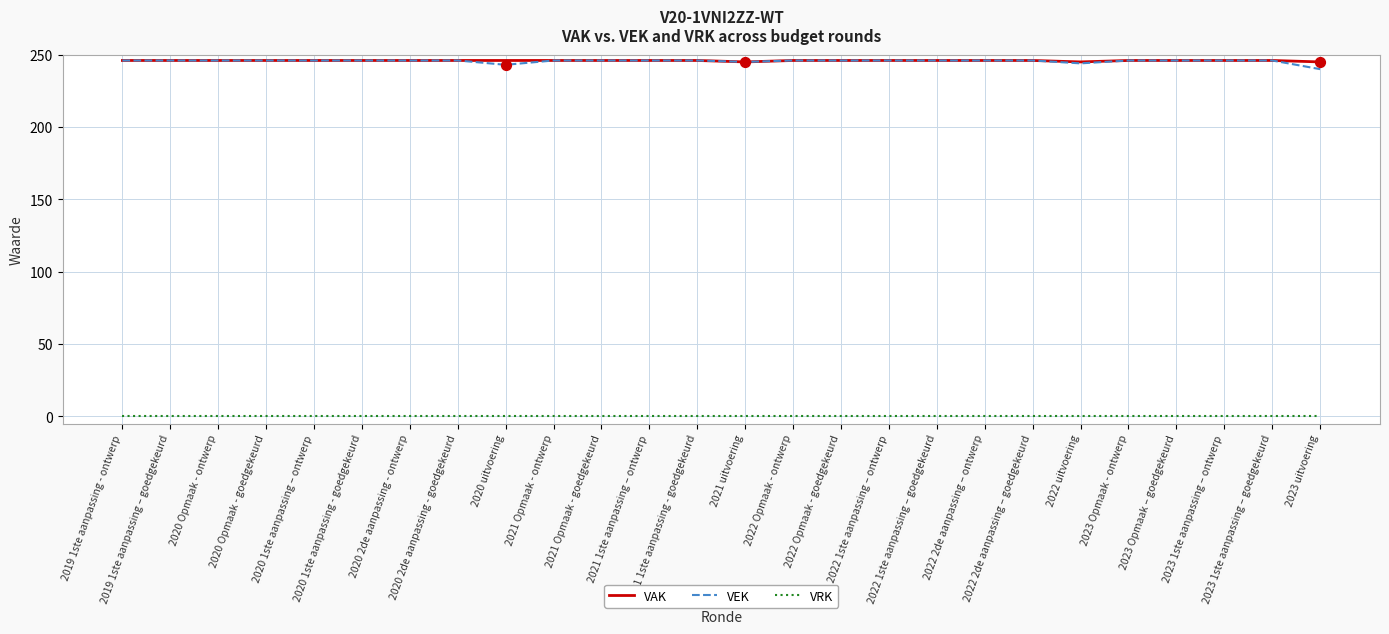

Is the value of VRK at 2020 2de aanpassing - goedgekeurd greater than the value of VEK at 2019 1ste aanpassing – goedgekeurd?

No